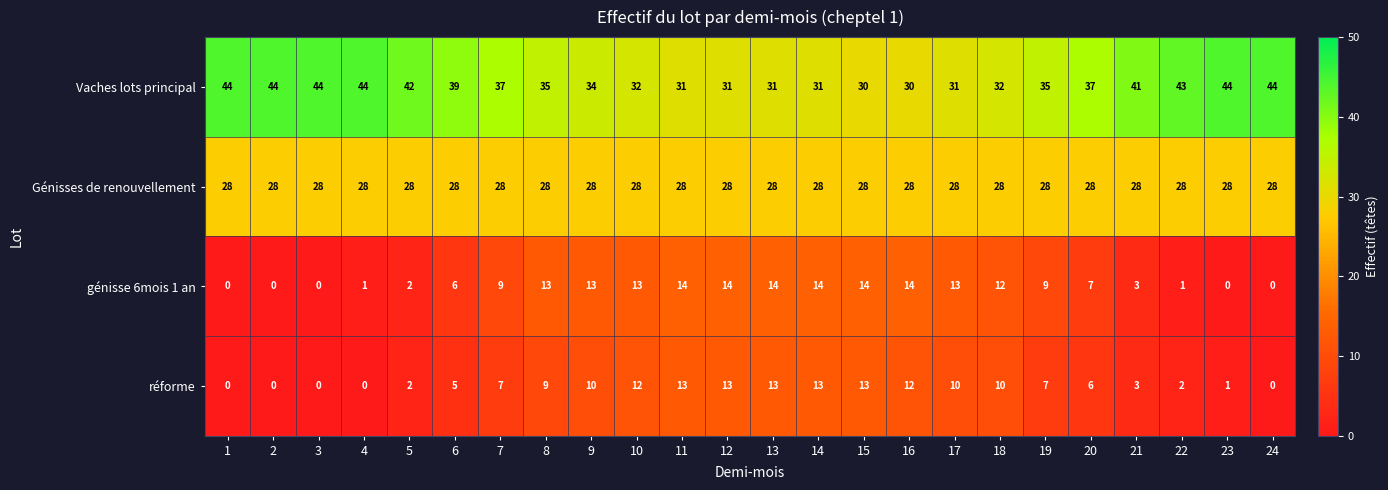

The génisse 6mois 1 an series shows 1 at 22. True or false?

True